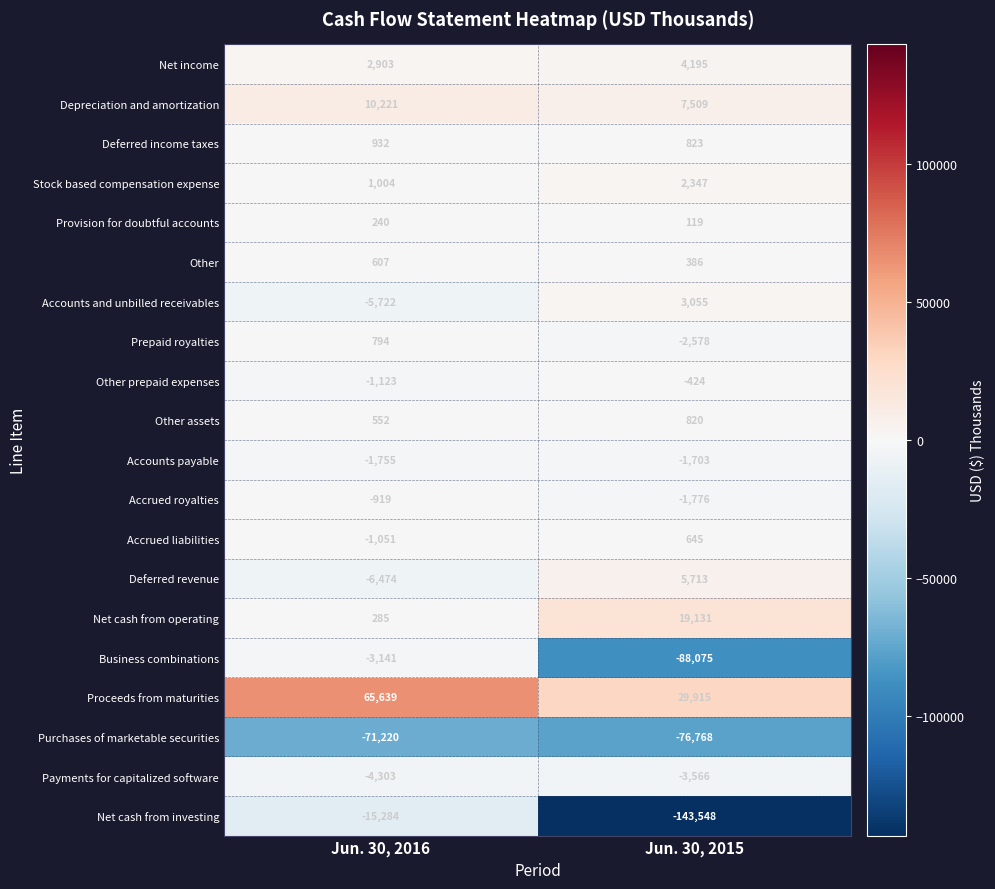

Which category has the highest value across all series?

Jun. 30, 2016